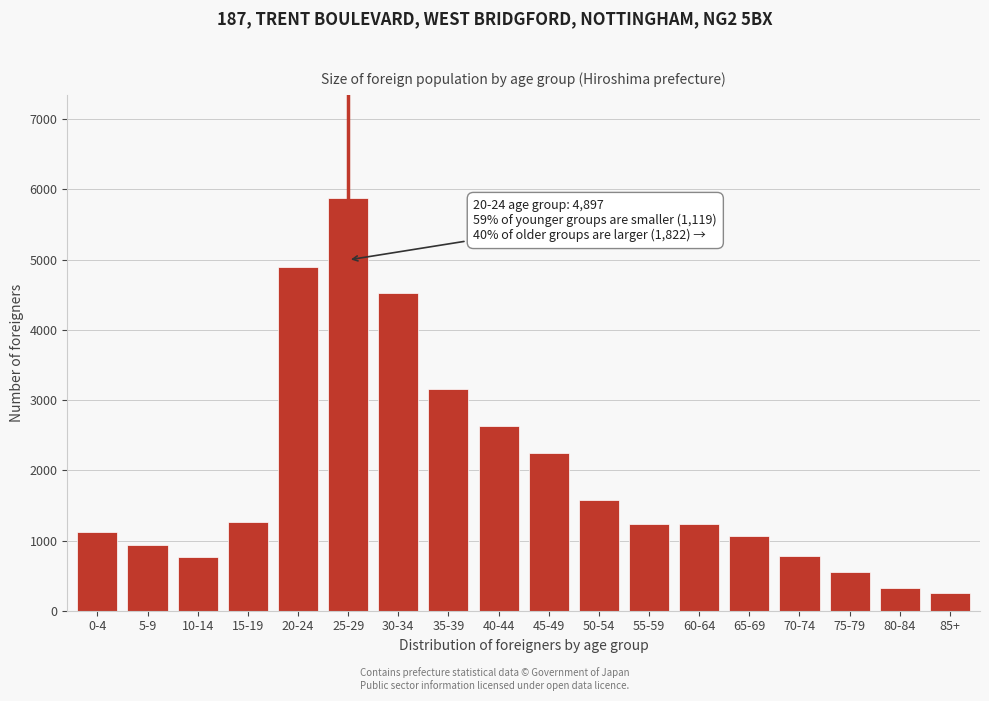

What is the label of the 5th bar from the left?

20-24